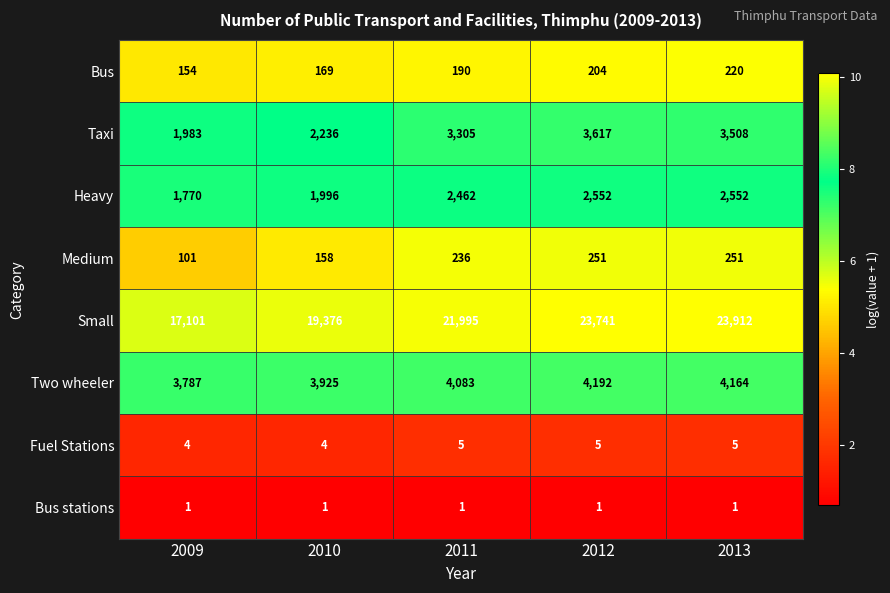

Is it true that Heavy equals 2552 at 2013?

True